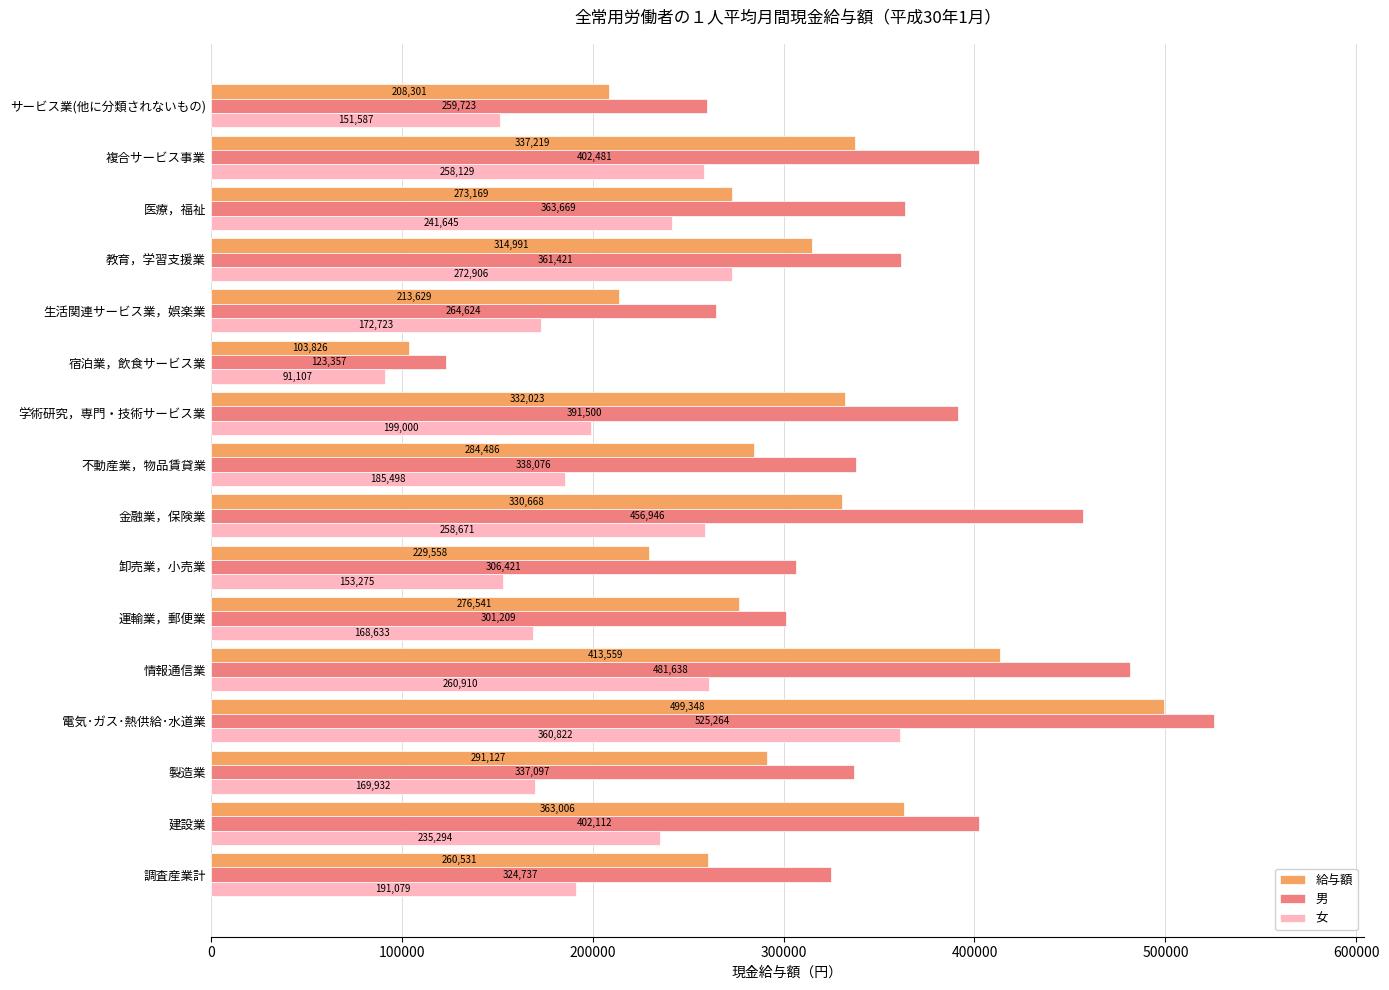

What is the difference between the 給与額 values at サービス業(他に分類されないもの) and 不動産業，物品賃貸業?

76185